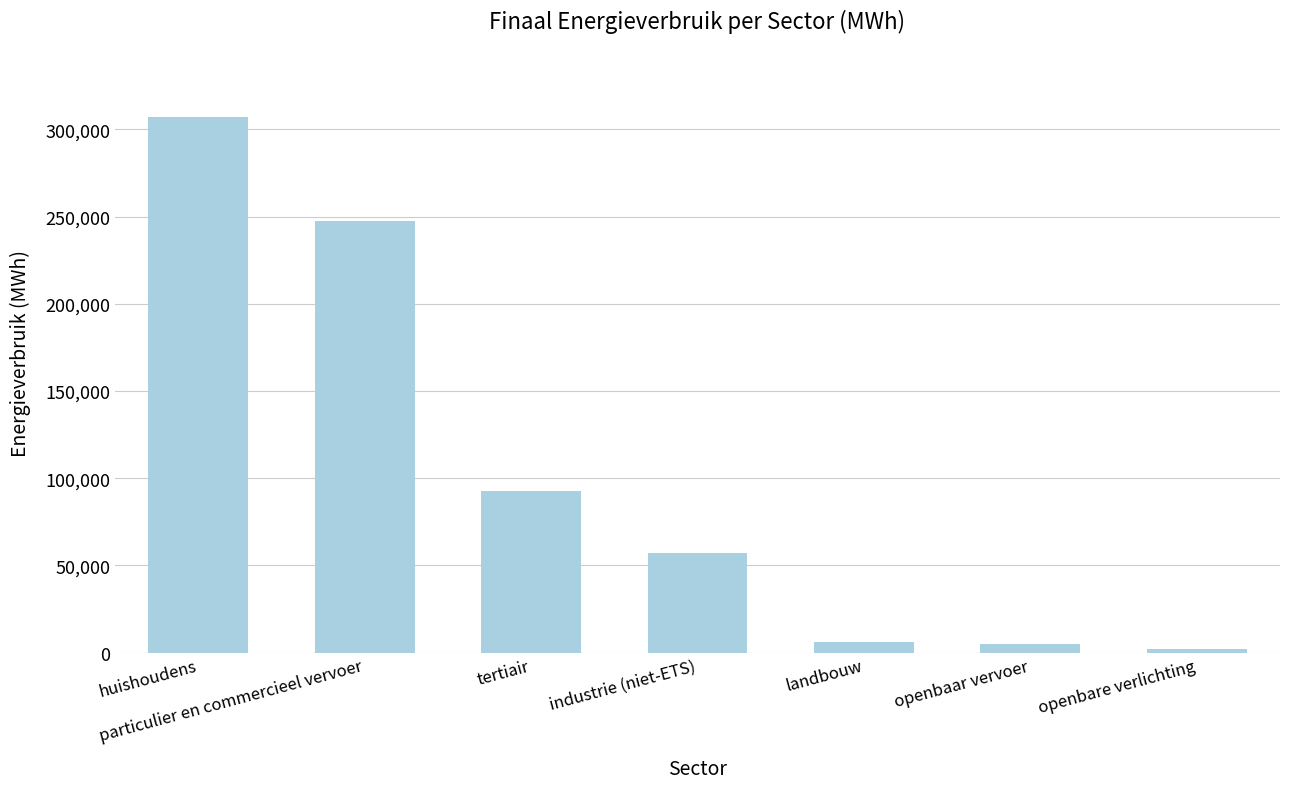

The chart shows a value of 56867.2 at industrie (niet-ETS). True or false?

True